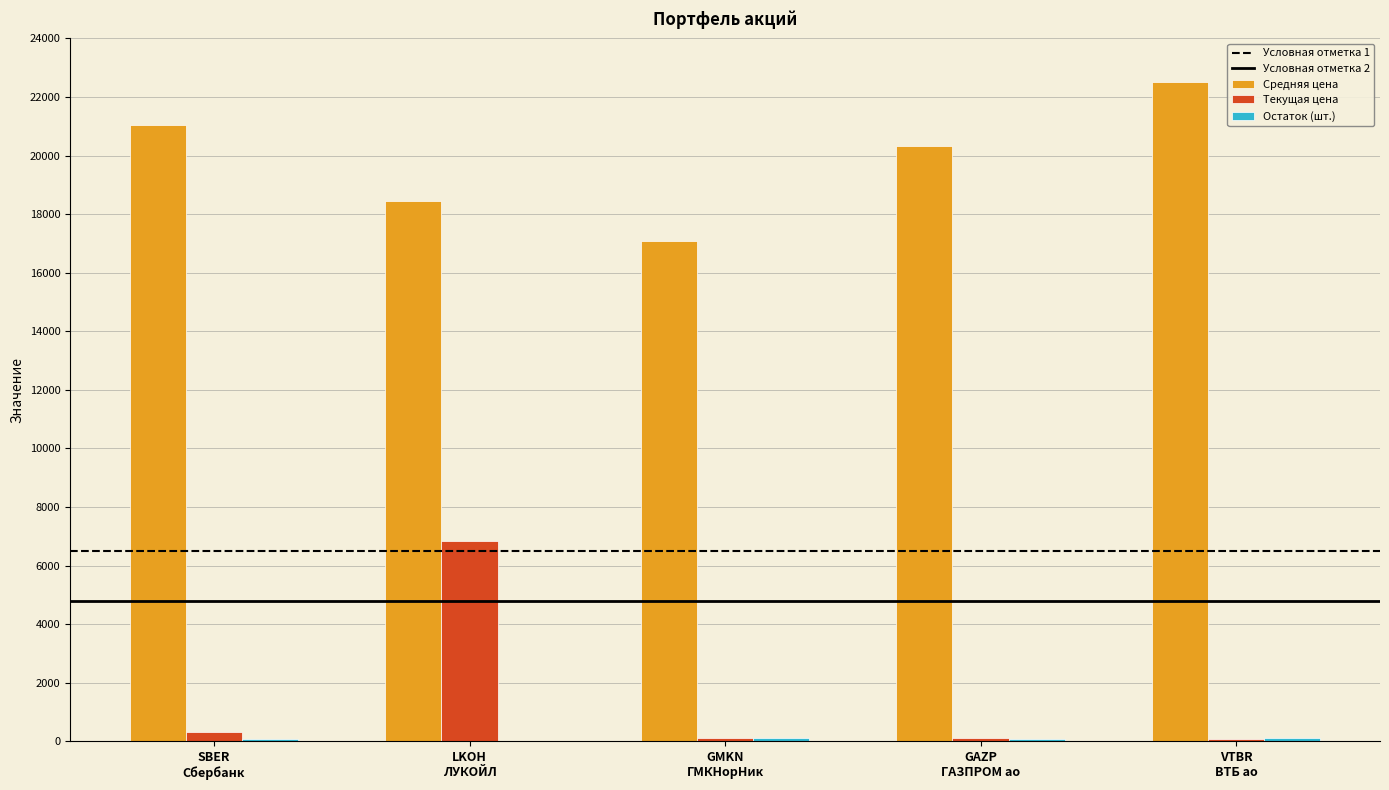

Which series has the largest total across all categories?

Средняя цена